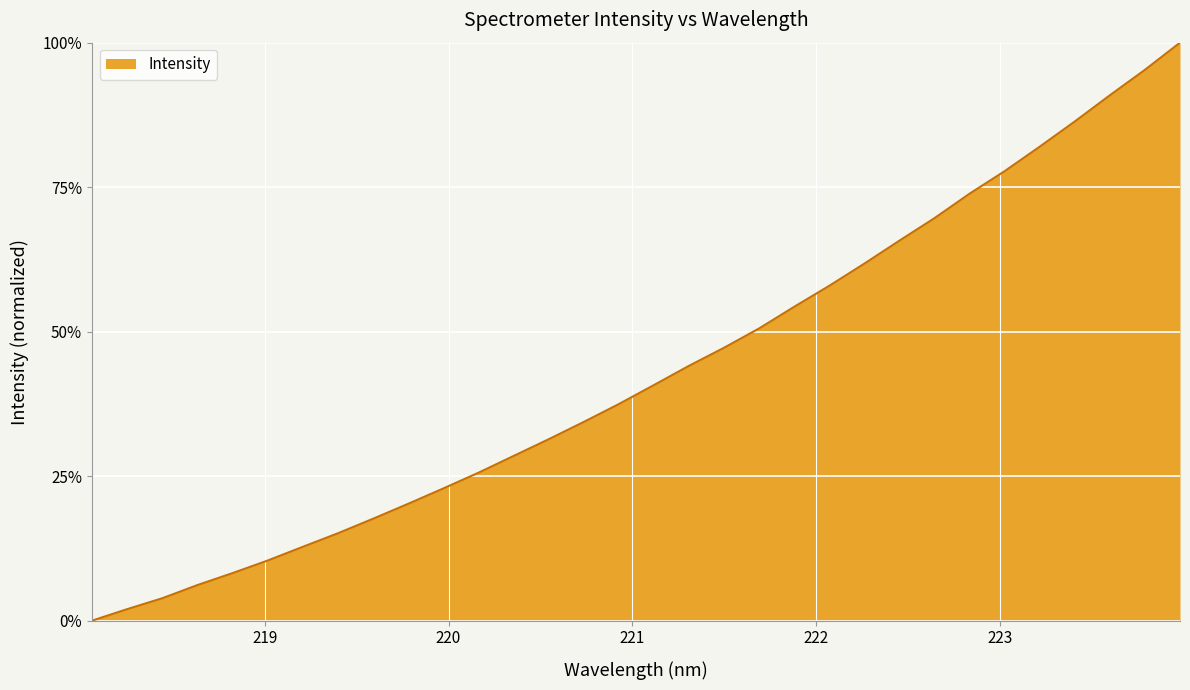

What is the maximum value shown in the chart?

100.0